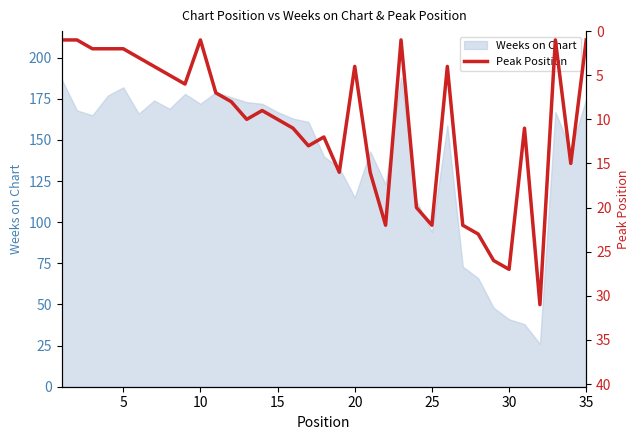

What is the minimum value for Weeks on Chart?

26